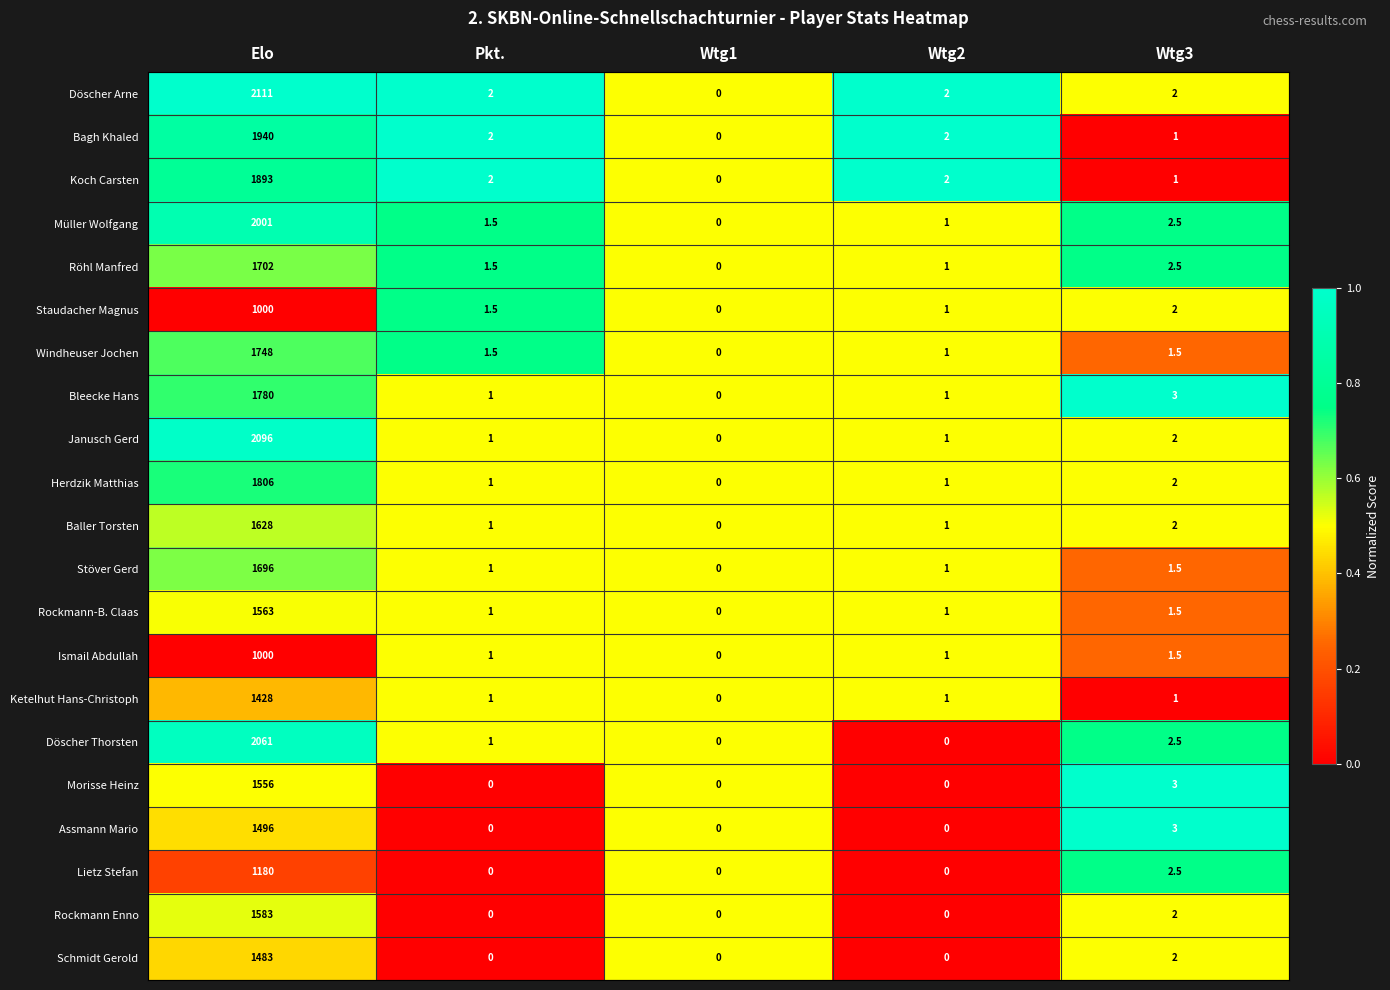

At which label does Rockmann-B. Claas reach its peak?

Elo